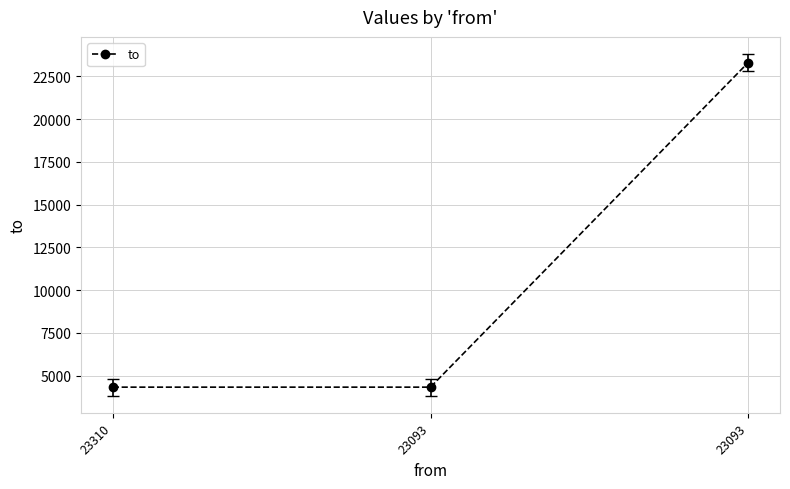

The value at 23093 is 8927. True or false?

False